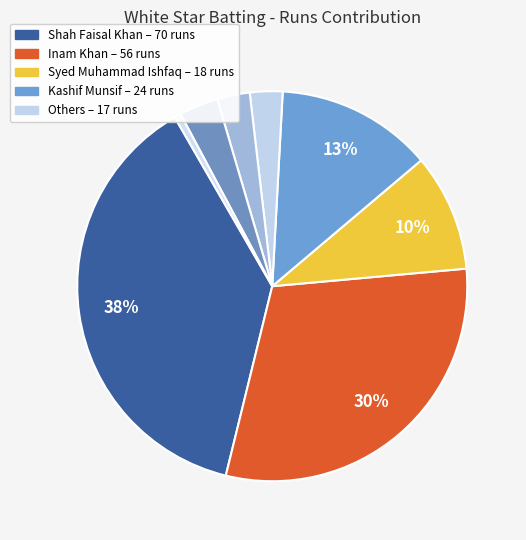

How many segments does this pie chart have?

8